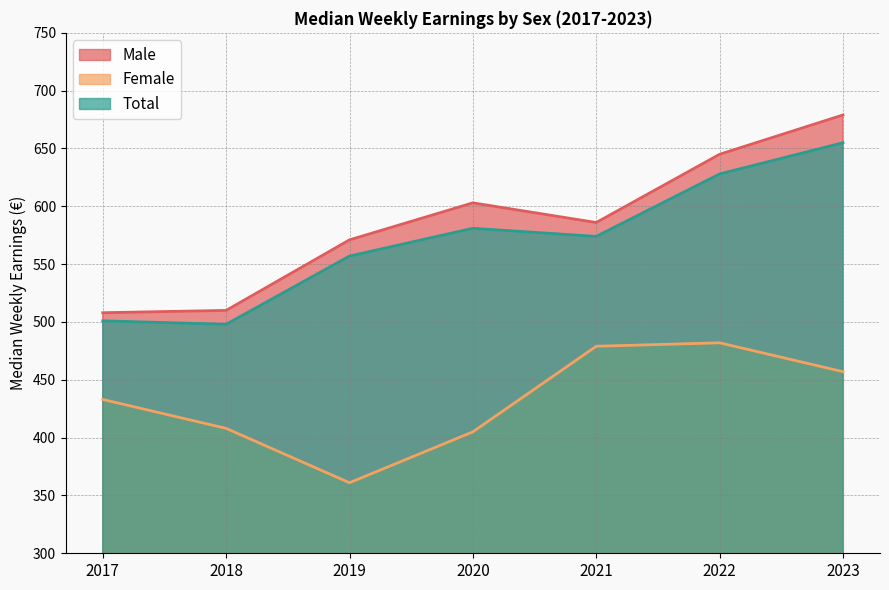

In Total, how many points are lower than both neighbors (excluding endpoints)?

2